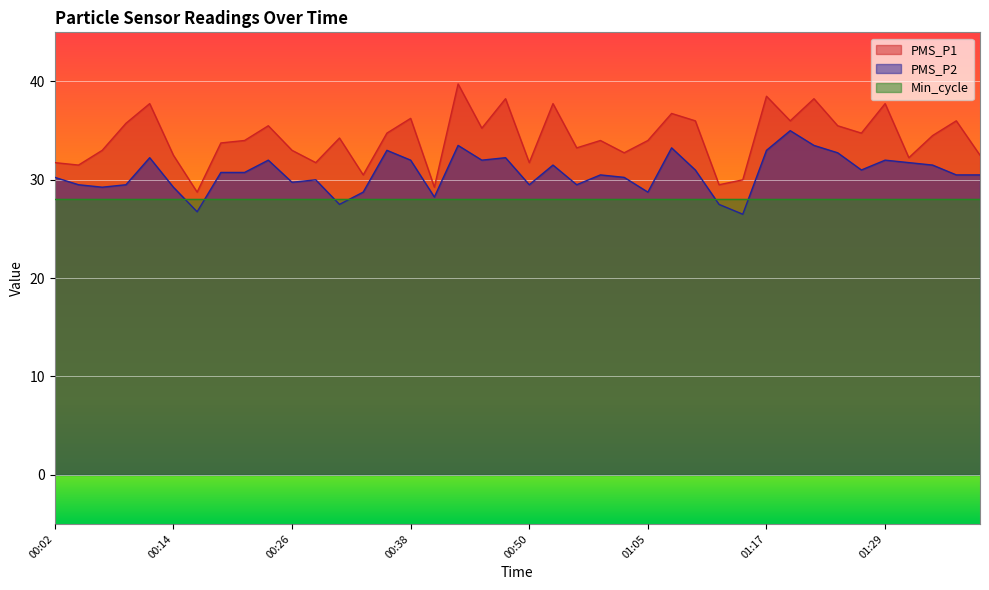

At how many categories does at least one series exceed 32?

31